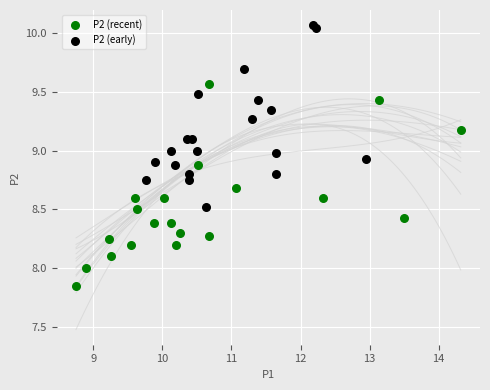

Which series reaches the minimum Y coordinate?

P2 (recent)